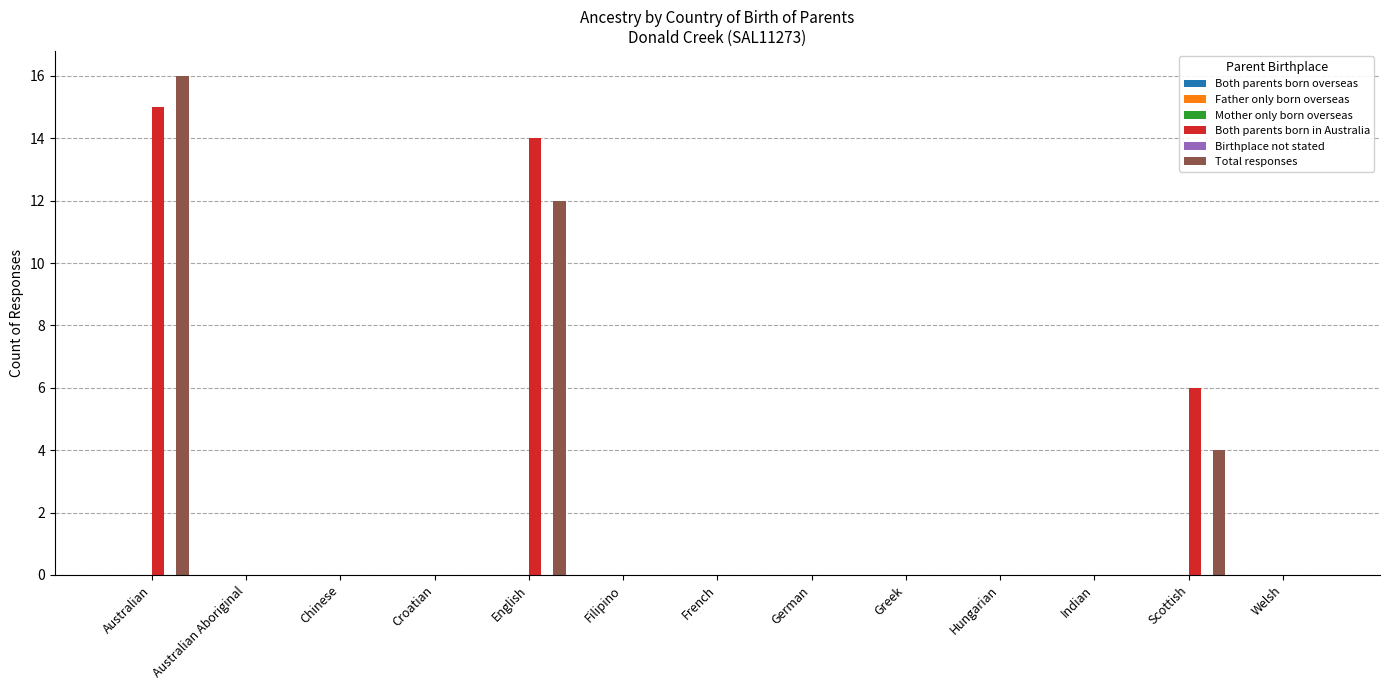

Which series has the largest total across all categories?

Both parents born in Australia